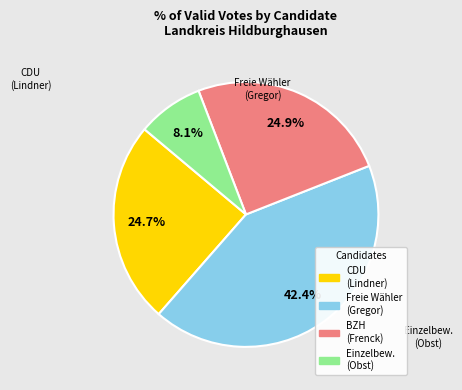

Is there a majority slice in this chart?

No